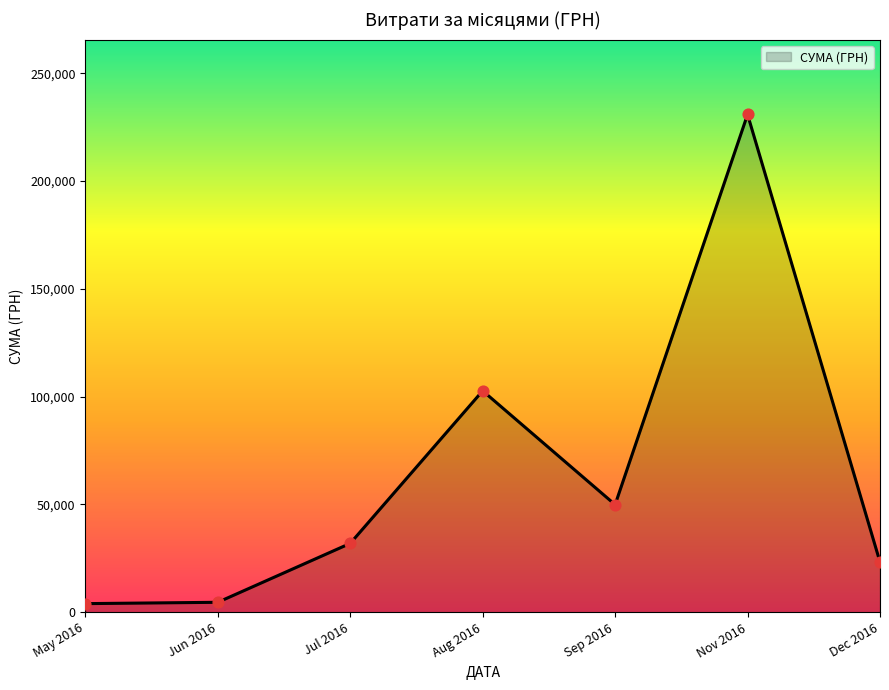

What is the change in value from Aug 2016 to Sep 2016?

-52797.6